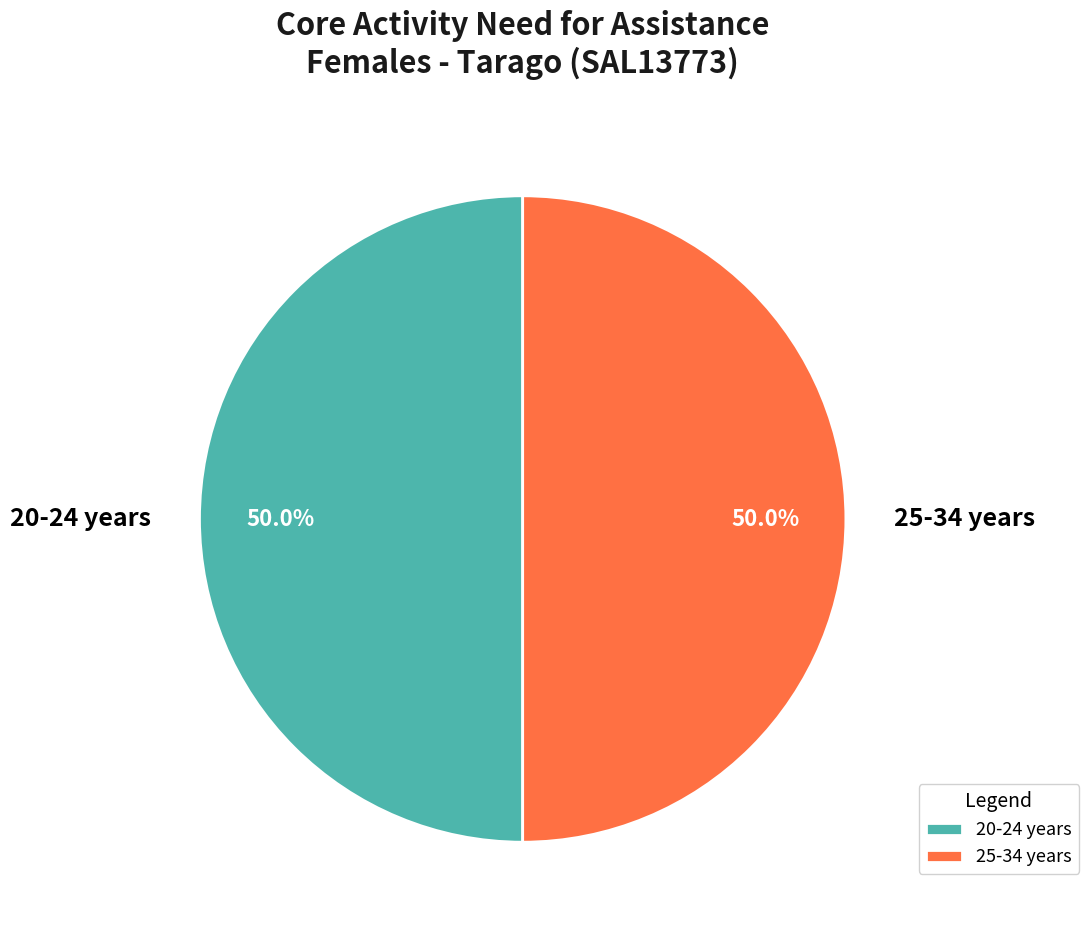

Combined, what portion of the pie is 20-24 years and 25-34 years?

100.0%